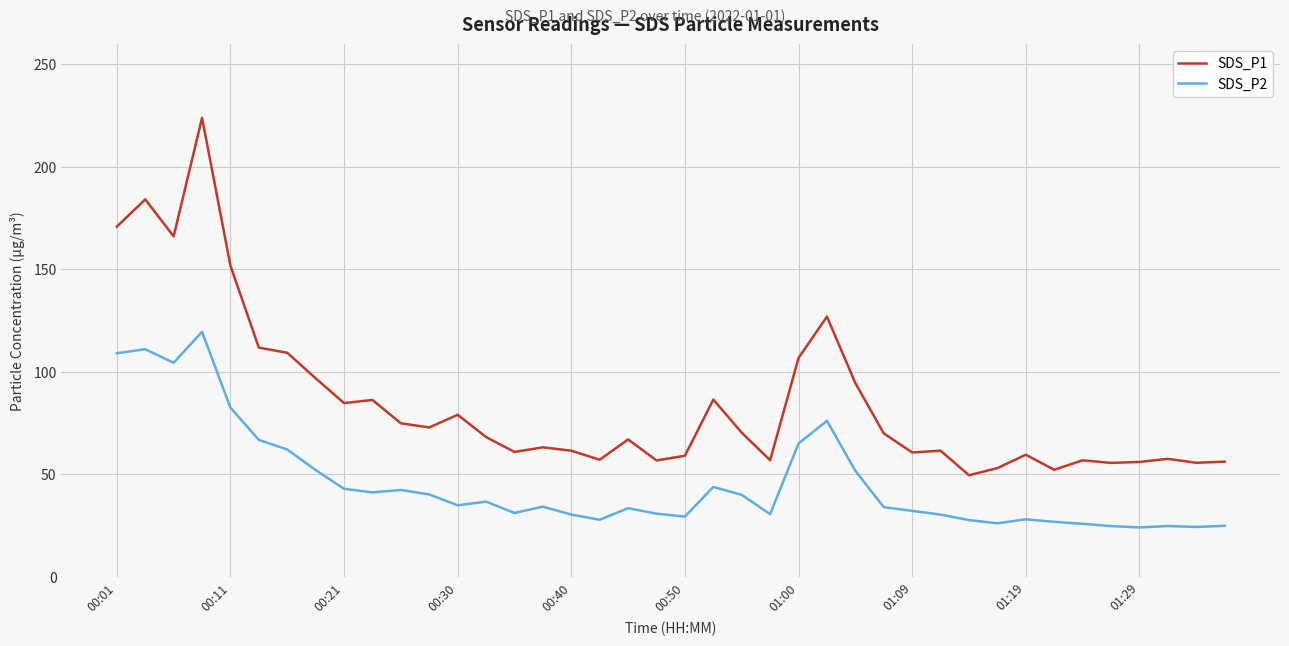

Which series has the largest total across all categories?

SDS_P1